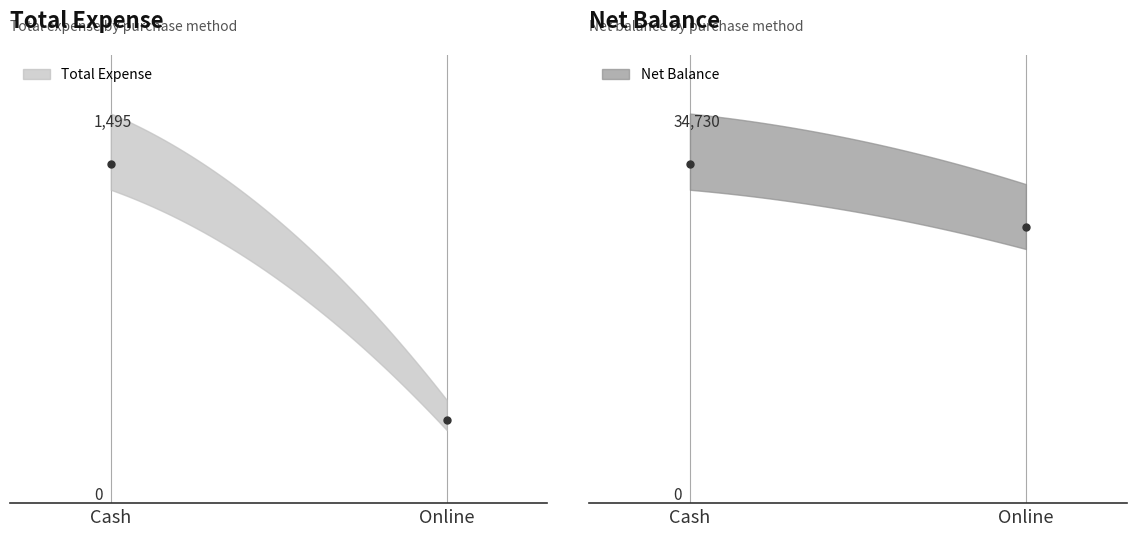

Is the value of Net Balance at Cash greater than the value of Total Expense at Online?

Yes